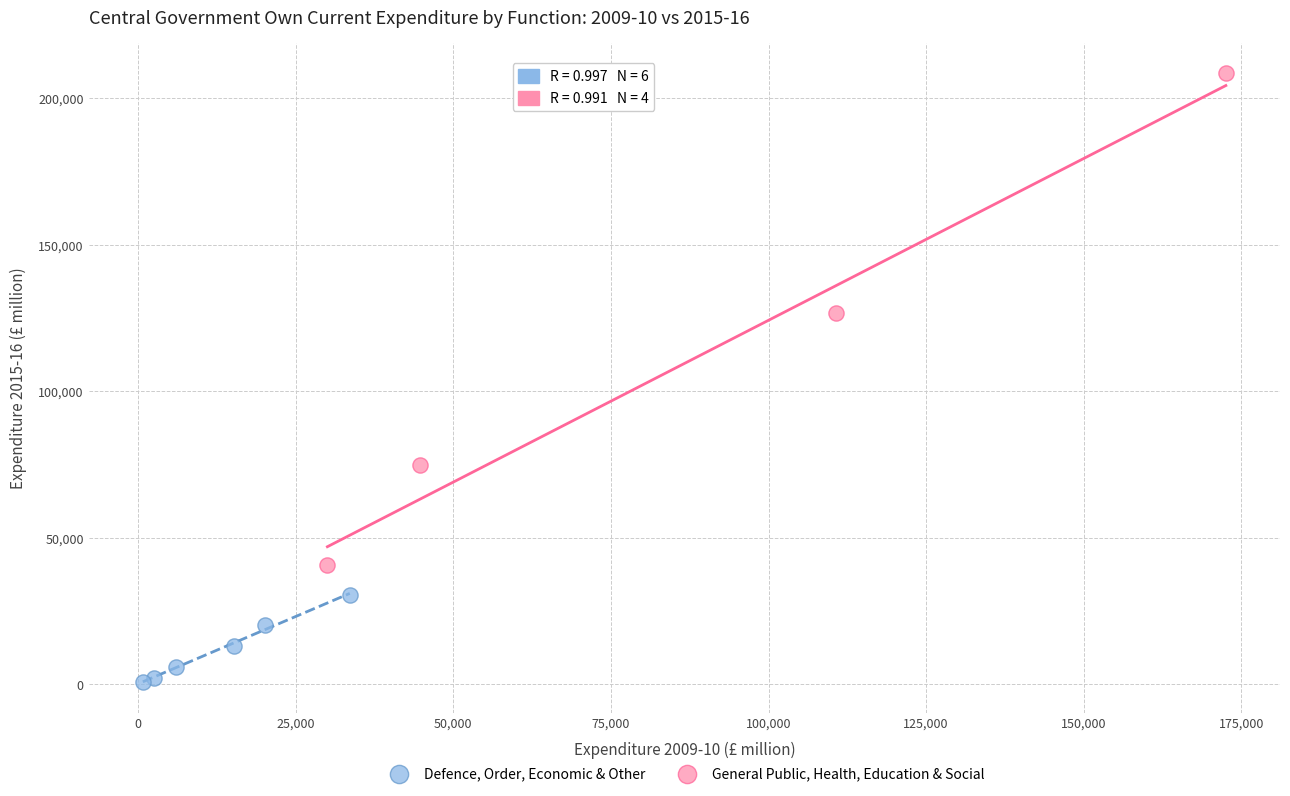

Which series reaches the maximum Y coordinate?

General Public, Health, Education & Social